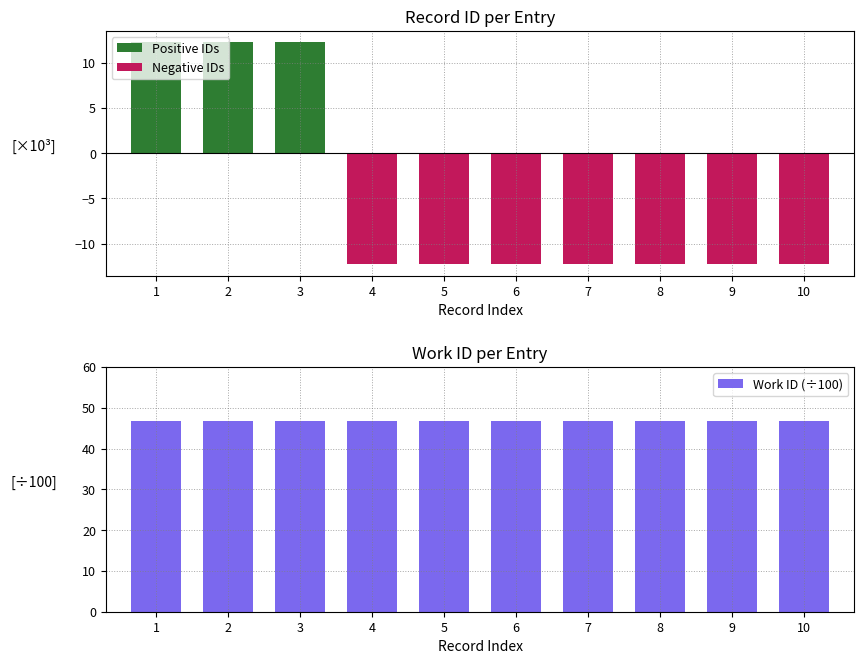

At how many categories does at least one series exceed 35?

10